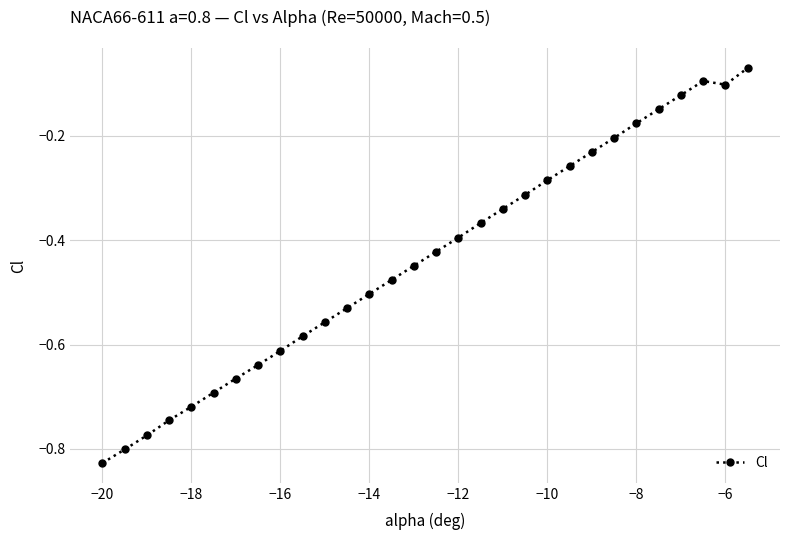

What is the sum of all values?

-13.1